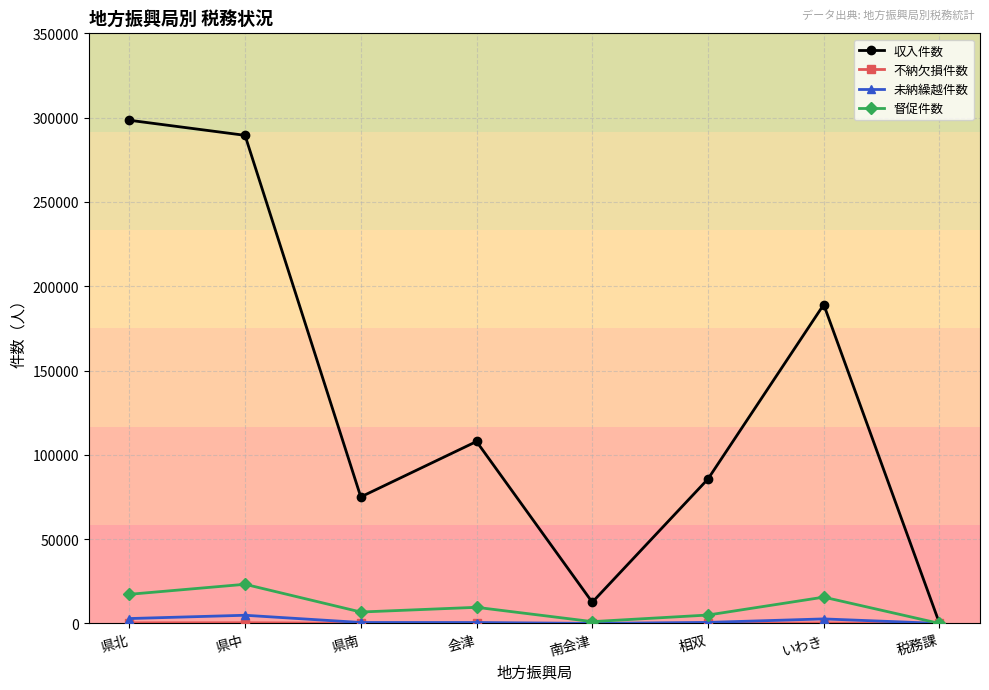

In 未納繰越件数, how many points are lower than both neighbors (excluding endpoints)?

1